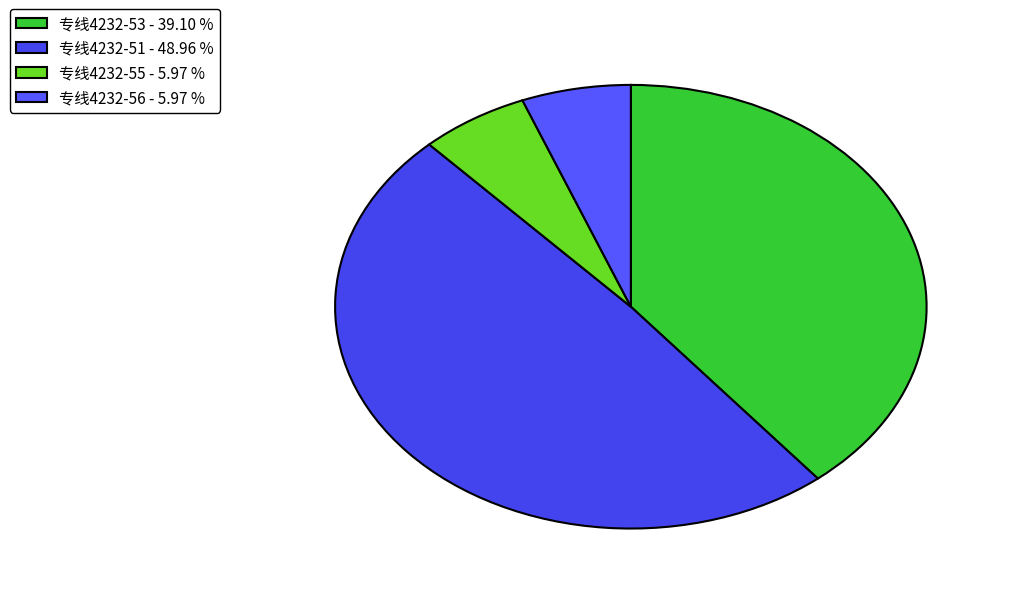

How many slices are in this pie chart?

4